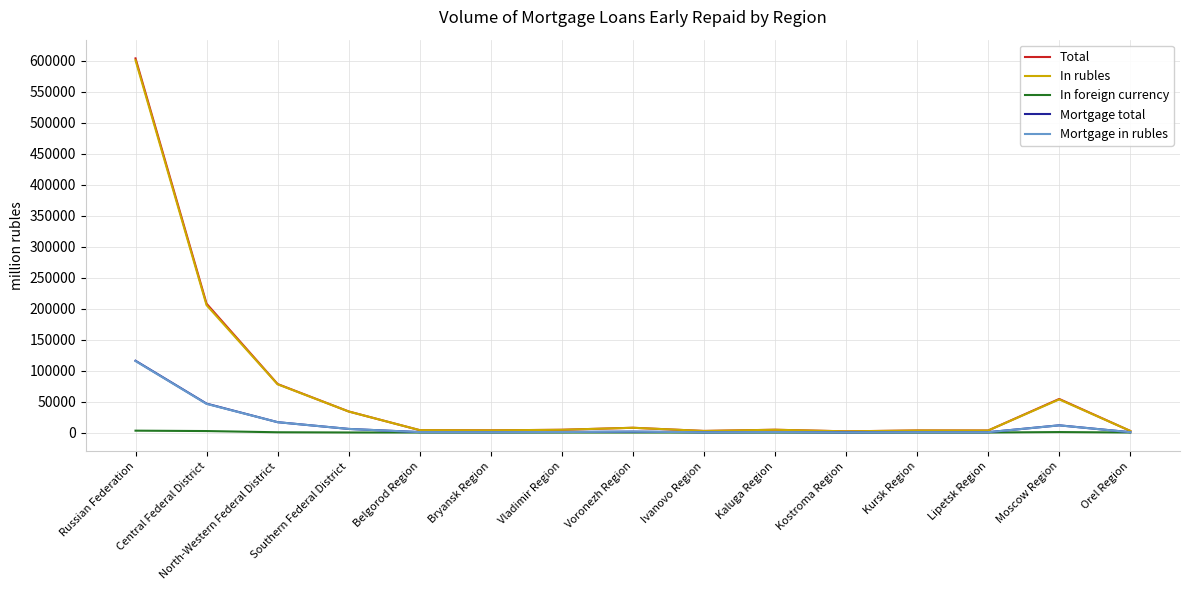

At which label does Total first exceed 4395?

Russian Federation